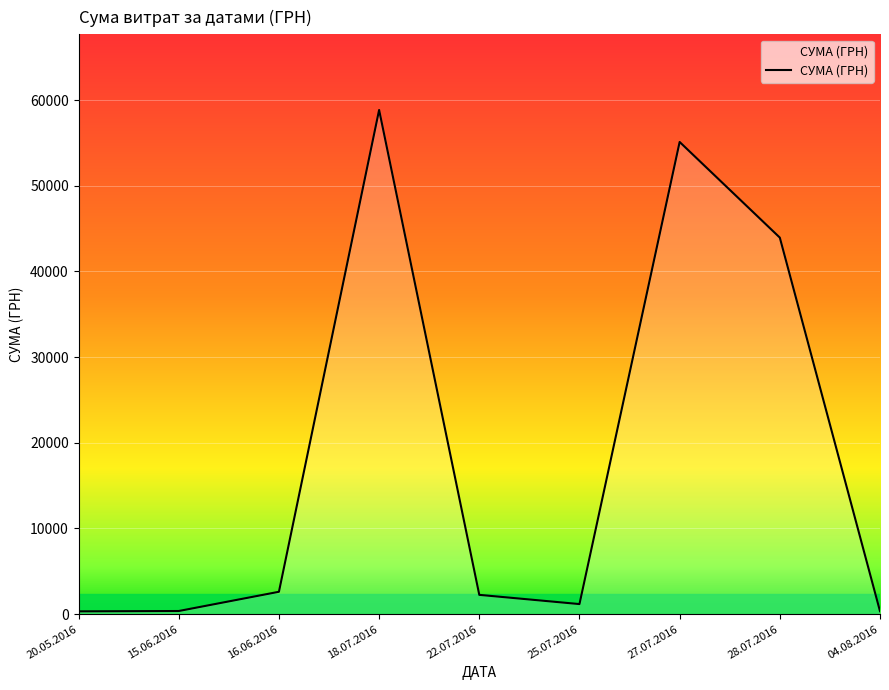

What is the average value?

18331.8